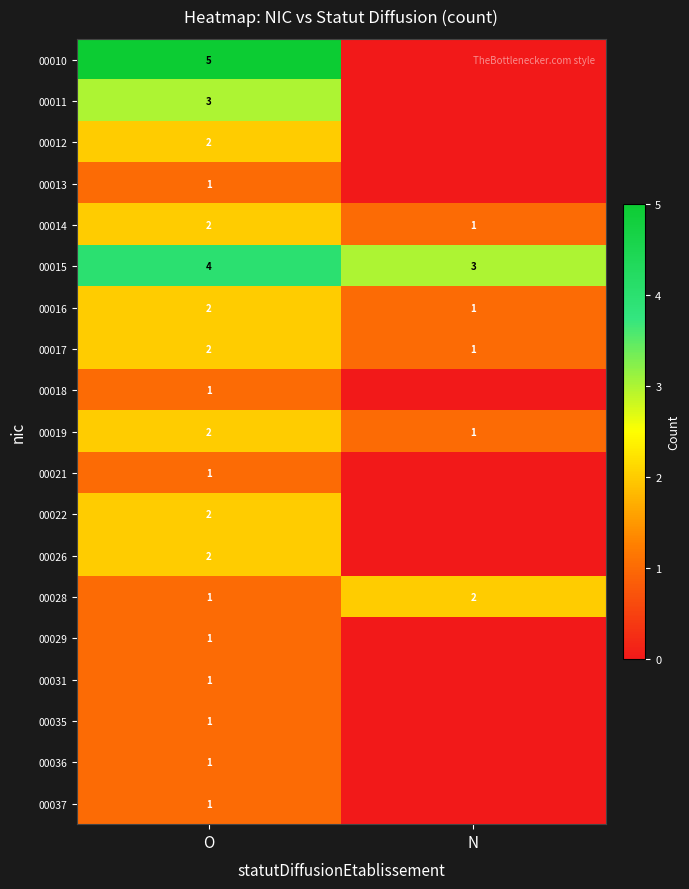

At which label does 00016 reach its minimum?

N